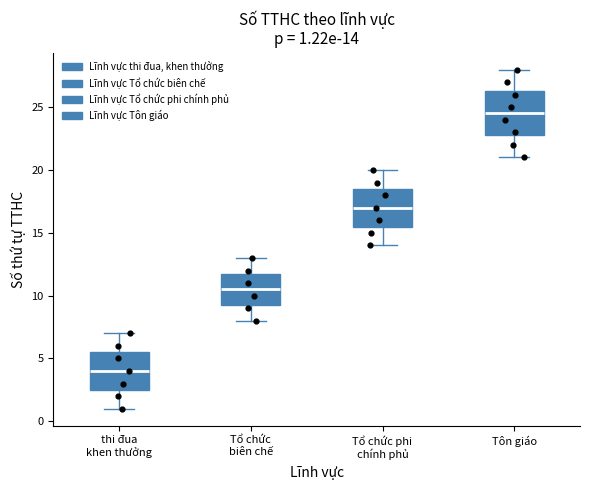

Which box has the lowest median line?

thi đua khen thưởng